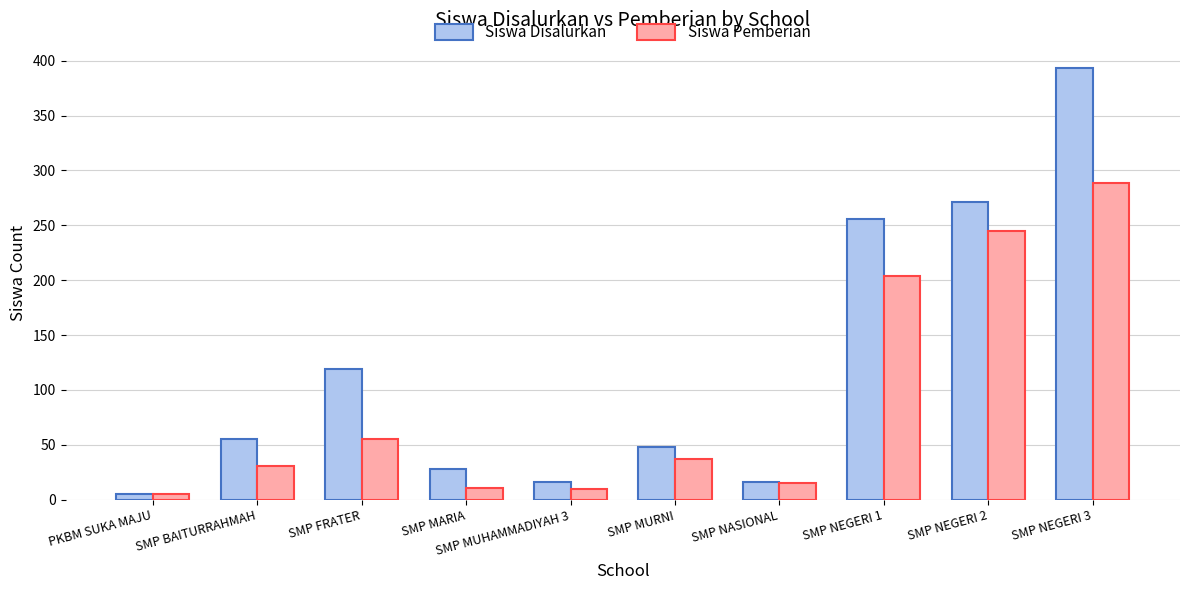

What are all the series names shown in the legend?

Siswa Disalurkan, Siswa Pemberian